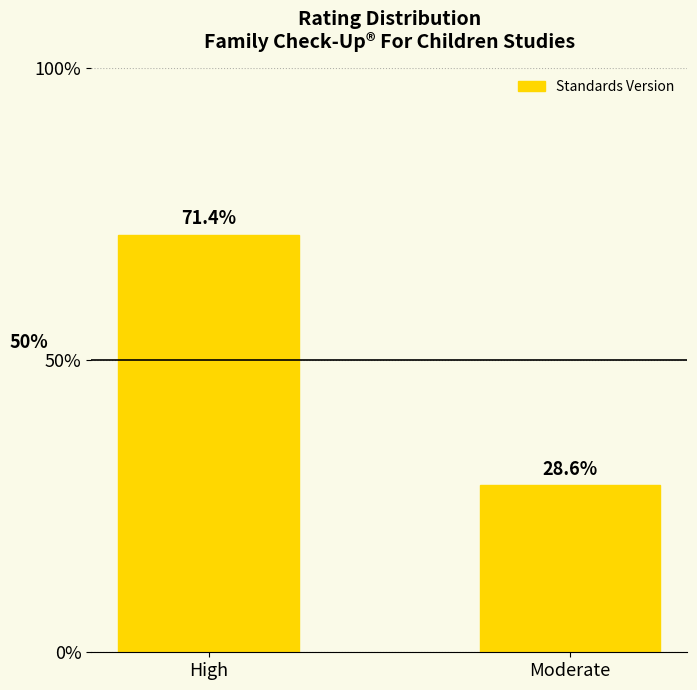

What is the change in value from High to Moderate?

-6